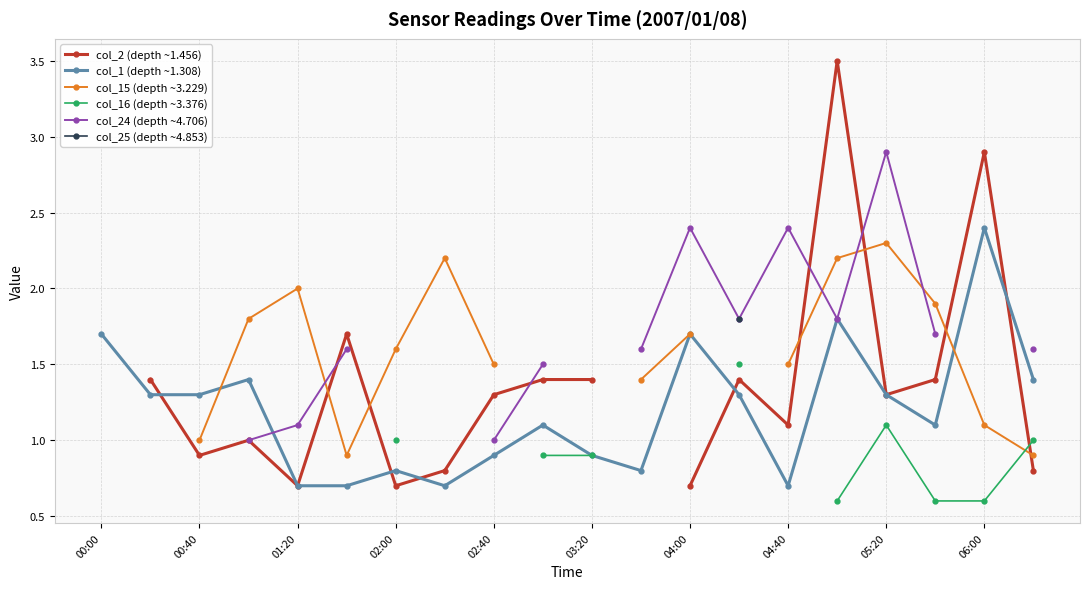

What is the value of the col_24 (depth ~4.706) point at the 17th from the left?

2.9